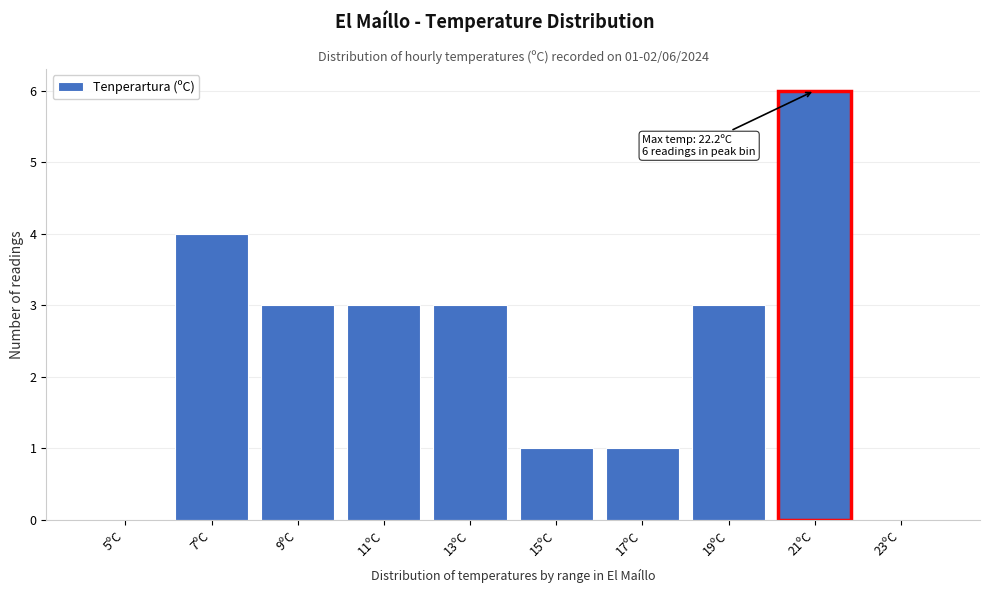

Reading right to left, extract all data points from this chart.

23ºC=0	21ºC=6	19ºC=3	17ºC=1	15ºC=1	13ºC=3	11ºC=3	9ºC=3	7ºC=4	5ºC=0